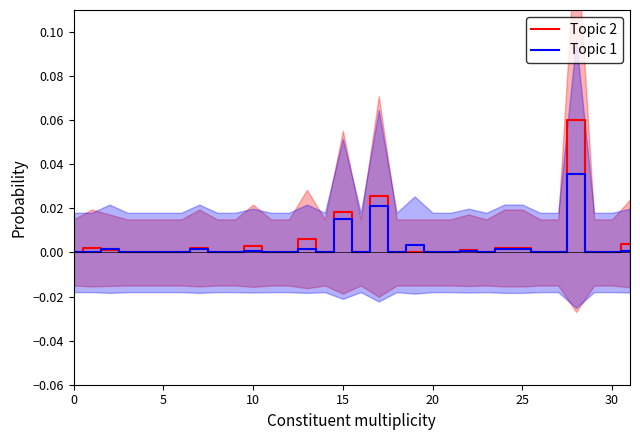

At which category does Topic 1 reach its first local valley?

14